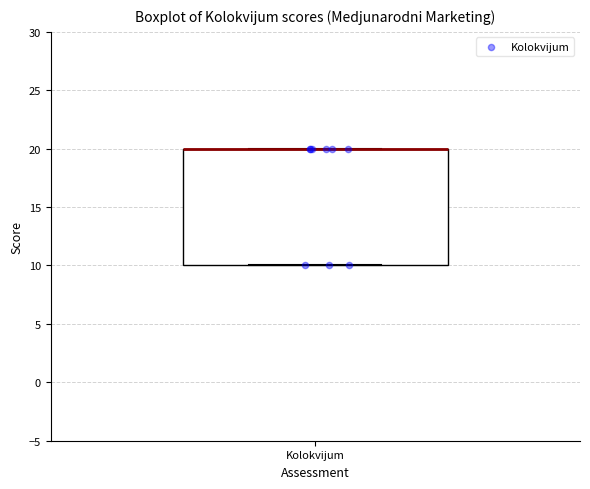

Read this box plot against the y-axis: the position of the median line, the range covered by the box, and the ends of both whiskers. The values are not printed on the chart, so give them approximately, as read against the axis.

median 20 (drawn on the box's upper edge), box 10 to 20, whiskers 10 to 20